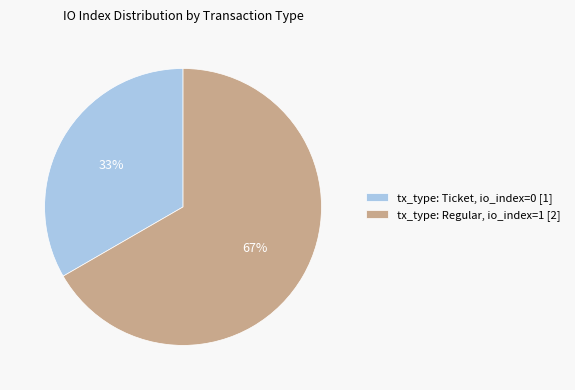

To the nearest percent, what is the average slice percentage?

50%